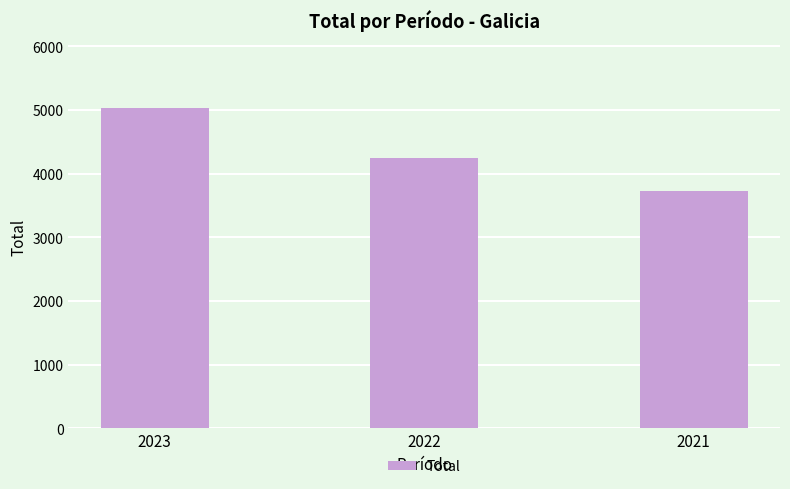

List the labels in order of value, smallest first.

2021, 2022, 2023